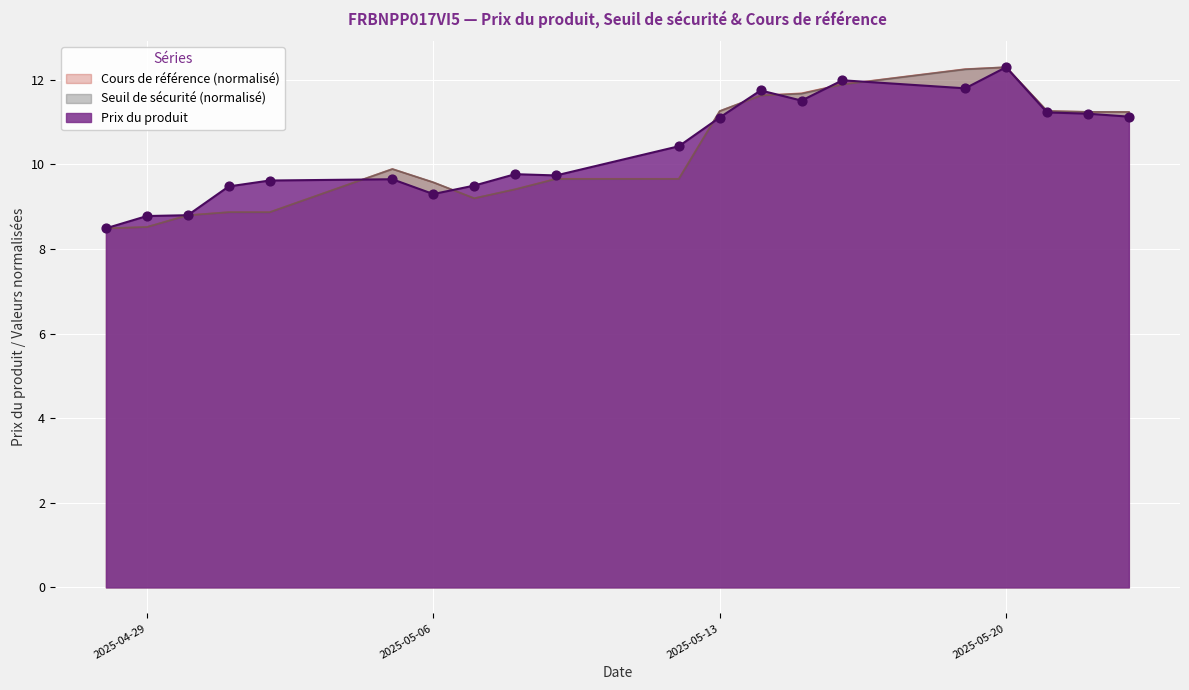

What are all the series names shown in the legend?

Cours de référence (normalisé), Seuil de sécurité (normalisé), Prix du produit